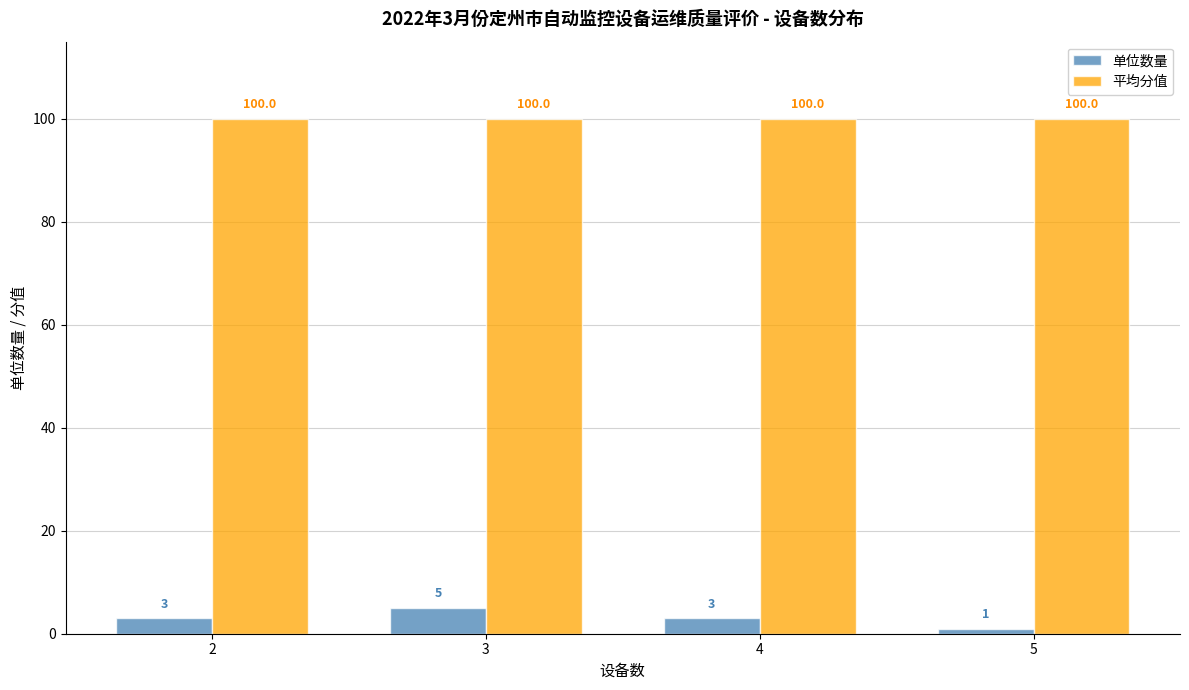

Which series has the largest range (max minus min)?

单位数量